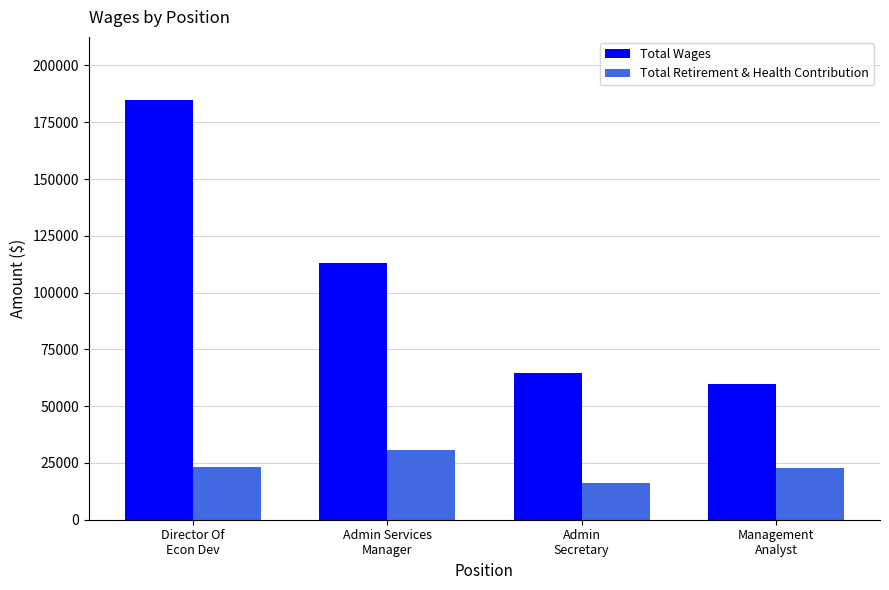

The Total Retirement & Health Contribution series shows 16220 at Admin
Secretary. True or false?

True